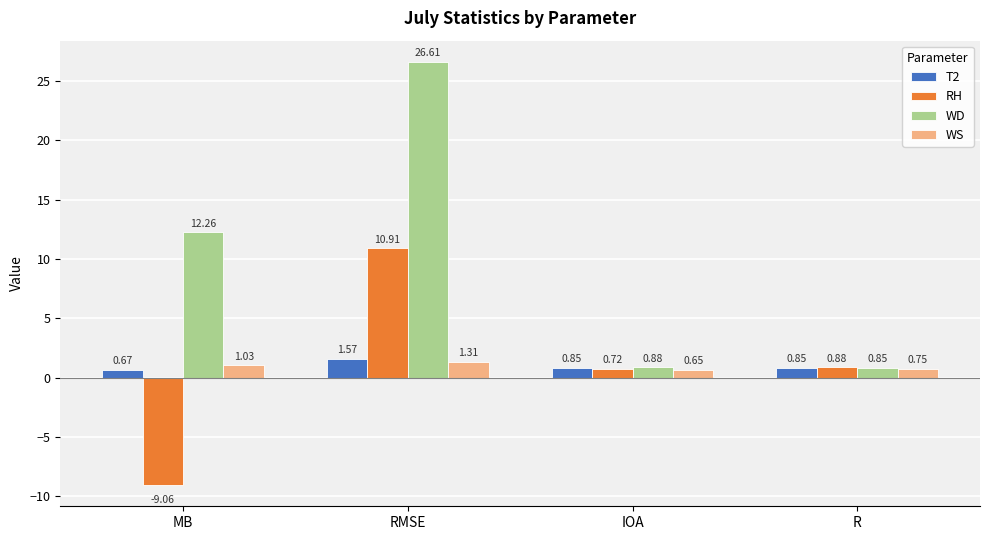

Rank the series by their maximum value, from lowest to highest.

WS, T2, RH, WD